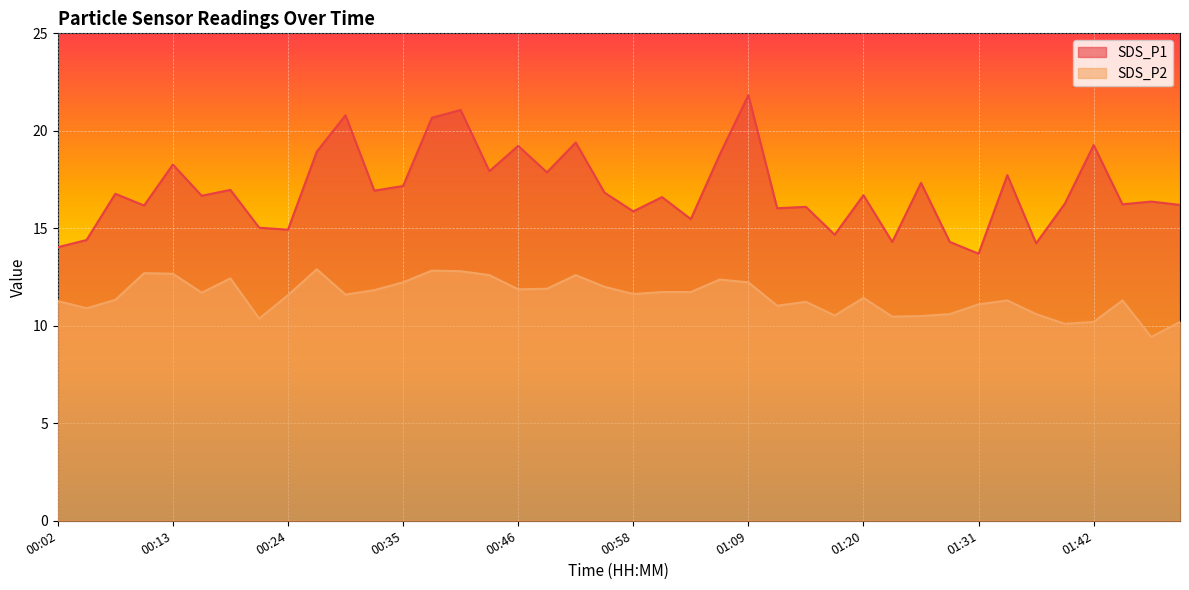

Rank the categories by SDS_P2 value from highest to lowest.

00:27, 00:38, 00:41, 00:10, 00:13, 00:44, 00:52, 00:19, 01:06, 00:35, 01:09, 00:55, 00:49, 00:46, 00:33, 01:00, 01:03, 00:16, 00:58, 00:30, 00:24, 01:20, 00:08, 01:34, 01:45, 00:02, 01:14, 01:31, 01:11, 00:05, 01:28, 01:36, 01:17, 01:25, 01:22, 00:22, 01:42, 01:50, 01:39, 01:48